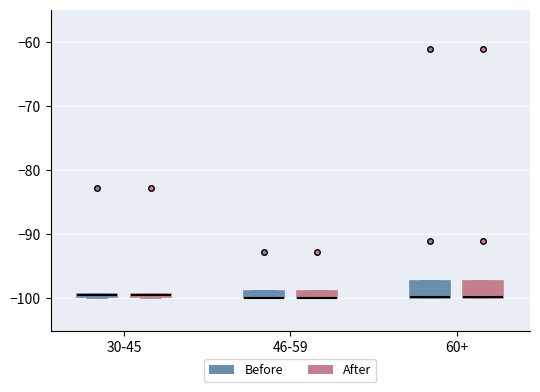

Where is the lower edge of the box for 30-45 (After) on the y-axis? The values are not printed on the chart, so give them approximately, as read against the axis.

-100